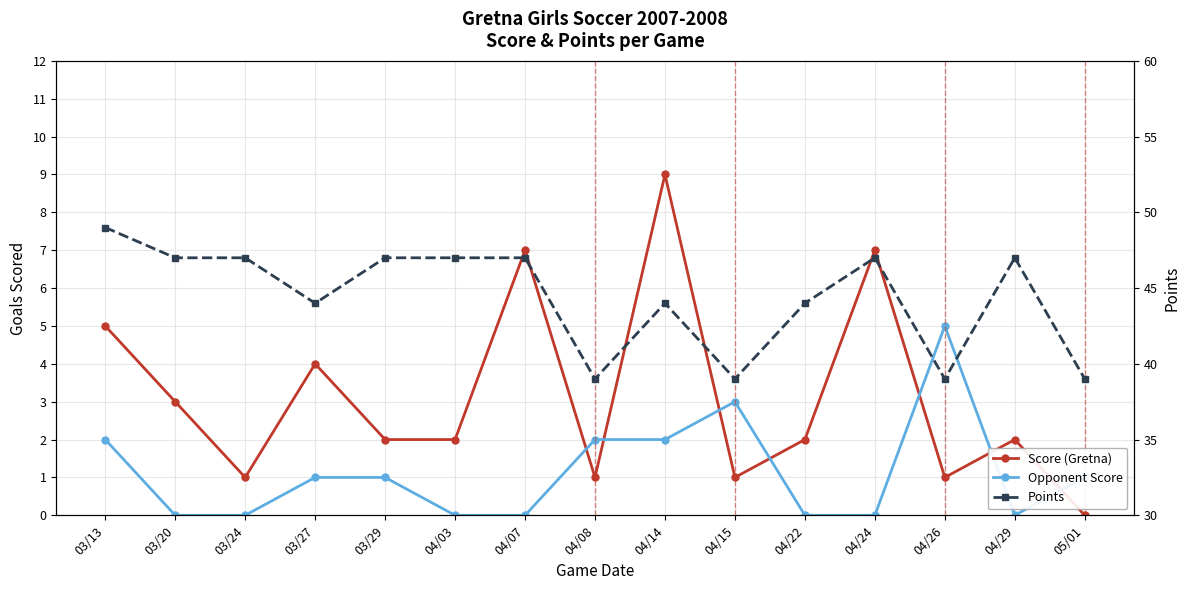

True or false: Score (Gretna) and Points cross at least once.

False